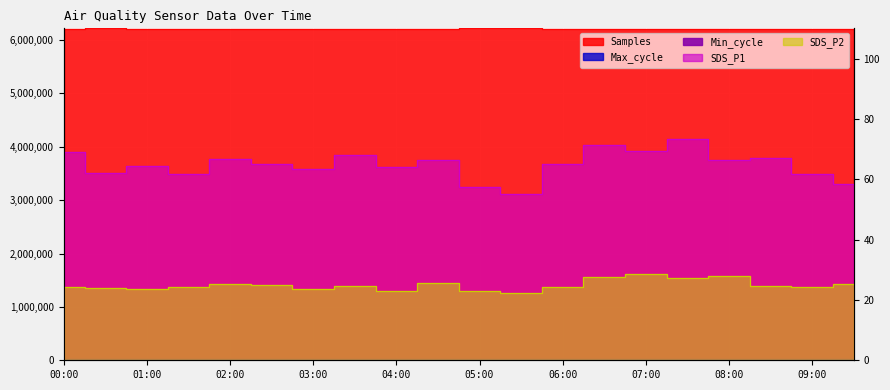

Read the SDS_P1 value at 03:30.

68.0